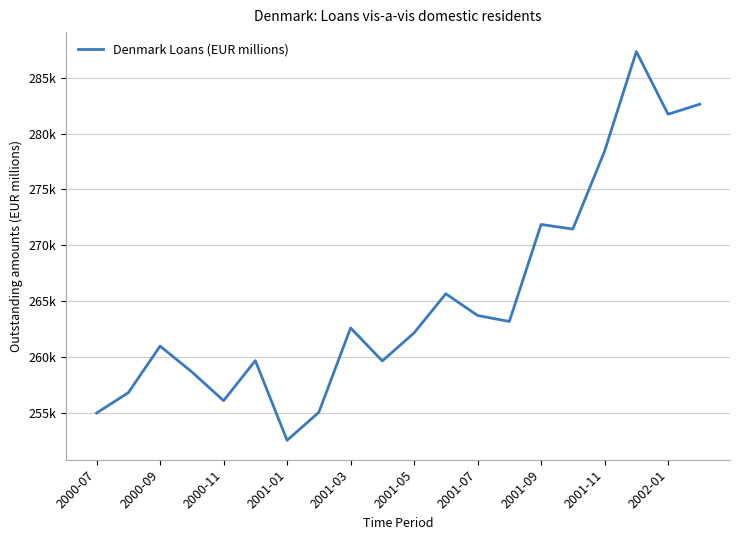

What is the average value?

265267.6